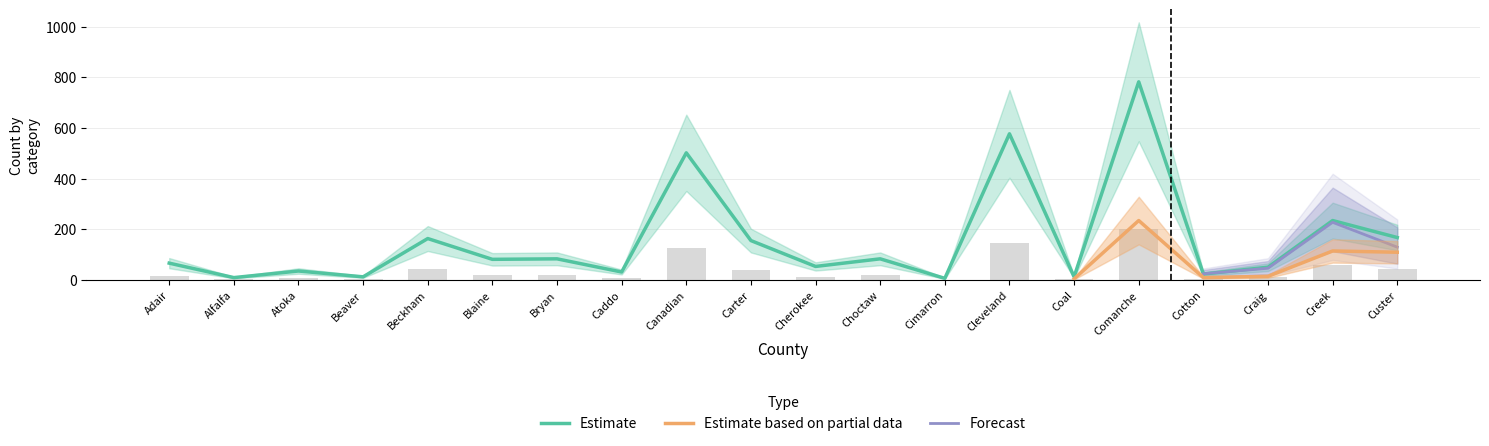

What is the greatest value displayed?

782